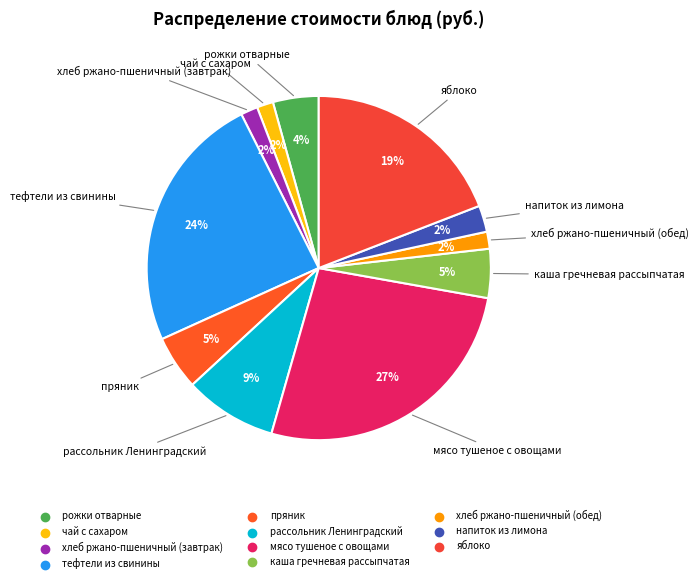

True or false: тефтели из свинины accounts for 37% of the total.

False